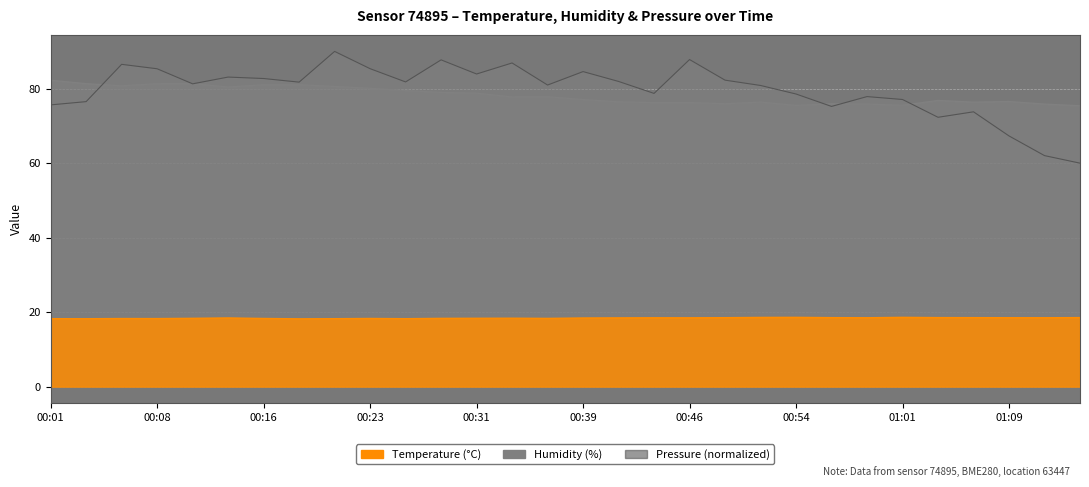

Is it true that temperature equals 18.5 at 01:14?

True